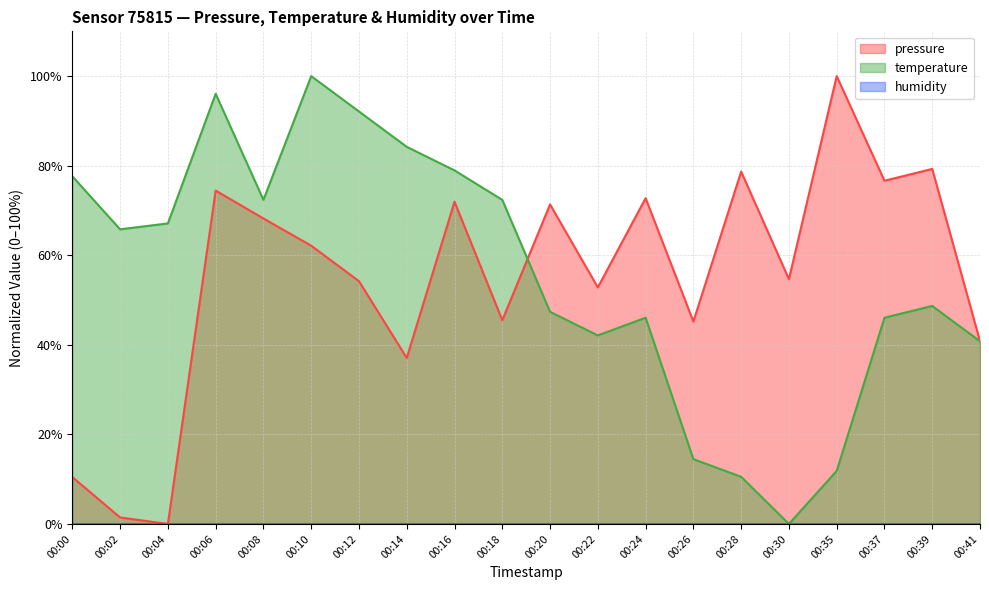

Where do pressure and temperature first cross each other?

00:18 and 00:20